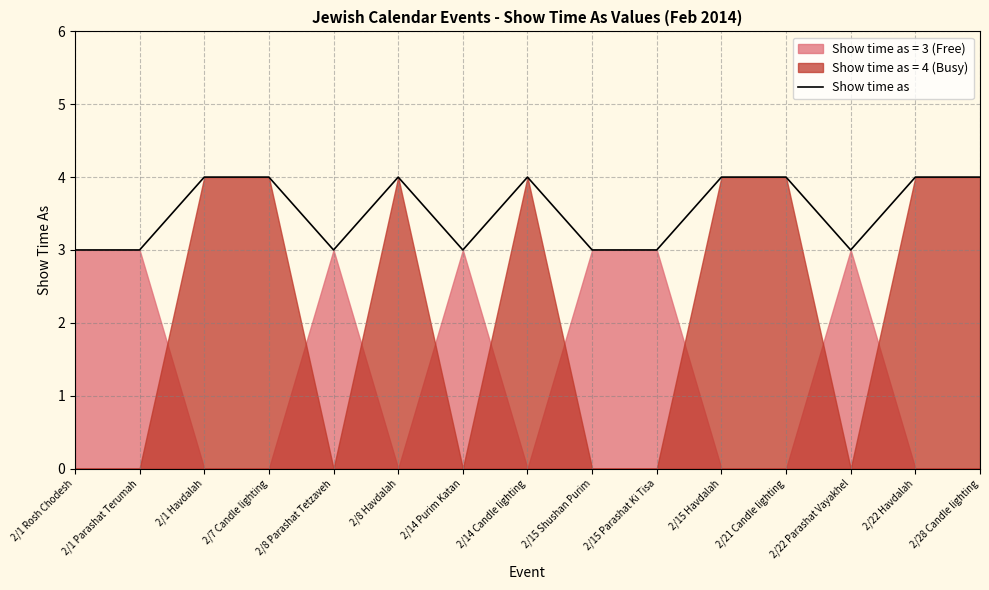

At which category does the data reach its first local peak?

2/8 Havdalah